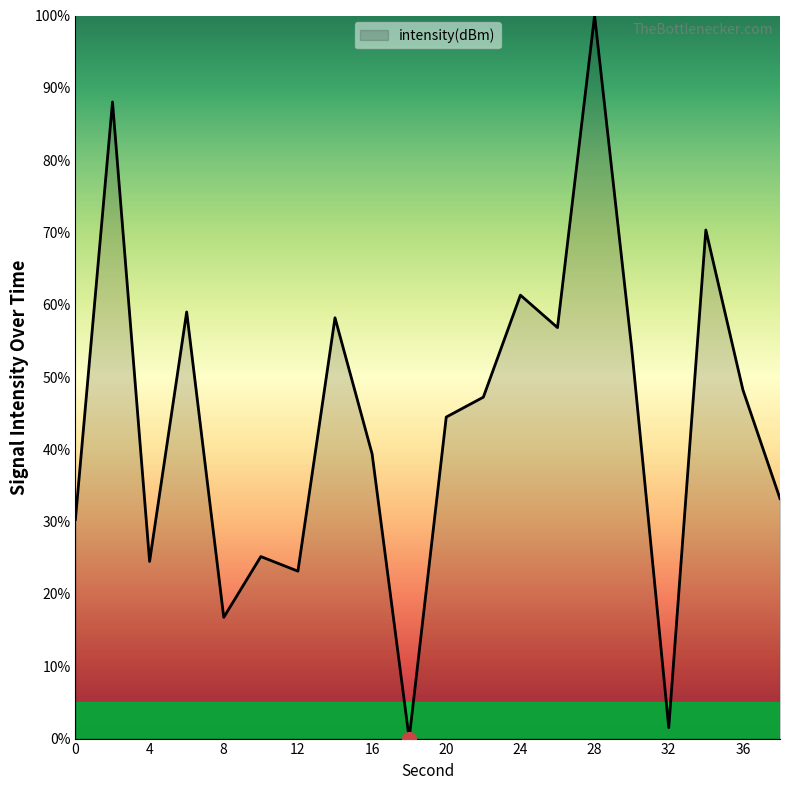

What is the greatest value displayed?

100.0